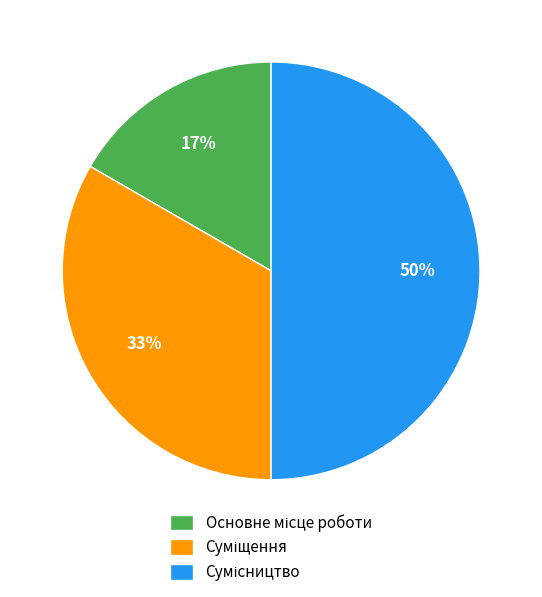

To the nearest percent, what is the average slice percentage?

33%